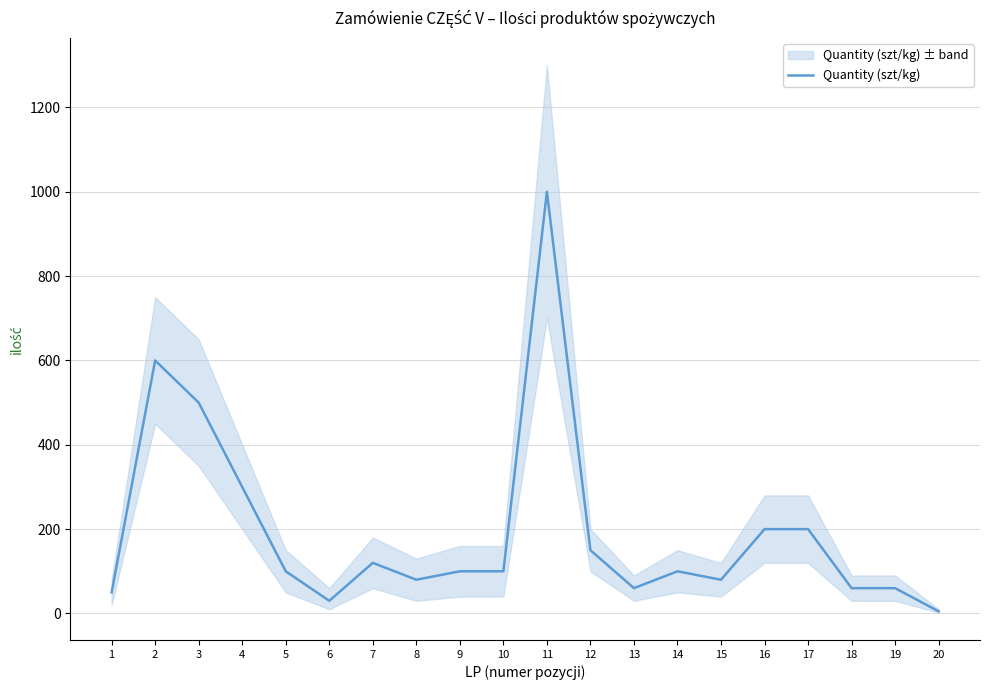

Does the chart have visible grid lines?

Yes